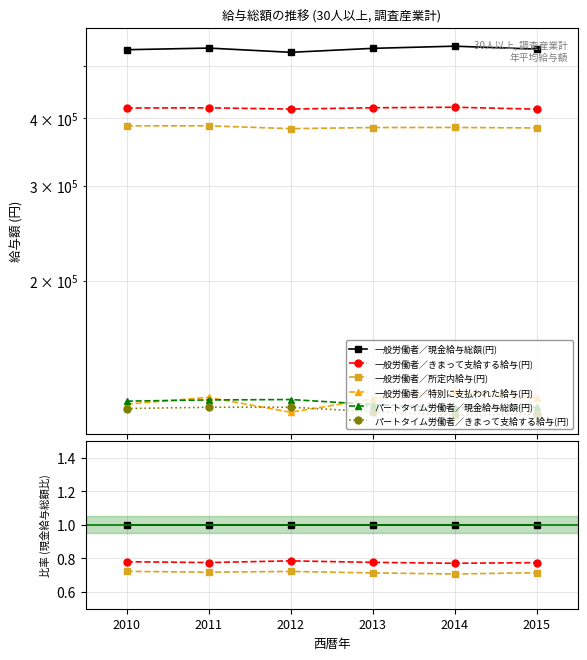

At how many categories does at least one series exceed 0?

6